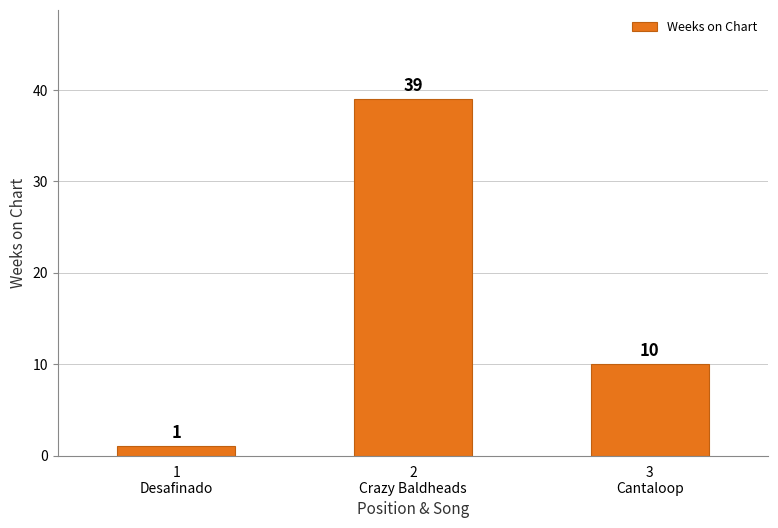

Is it true that the value at 3
Cantaloop is 10?

True